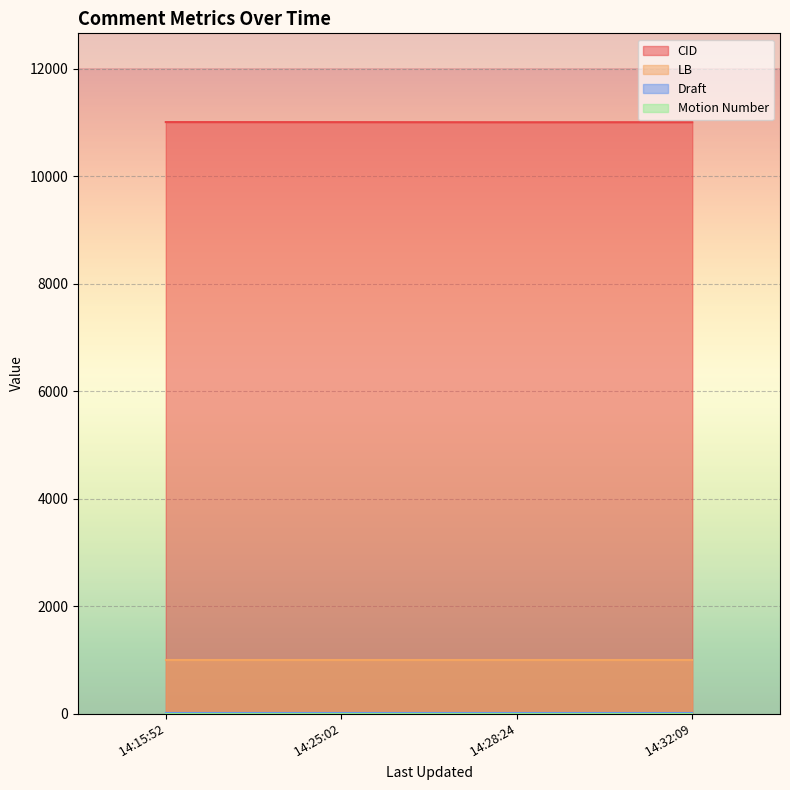

What is the minimum value shown in the chart?

1